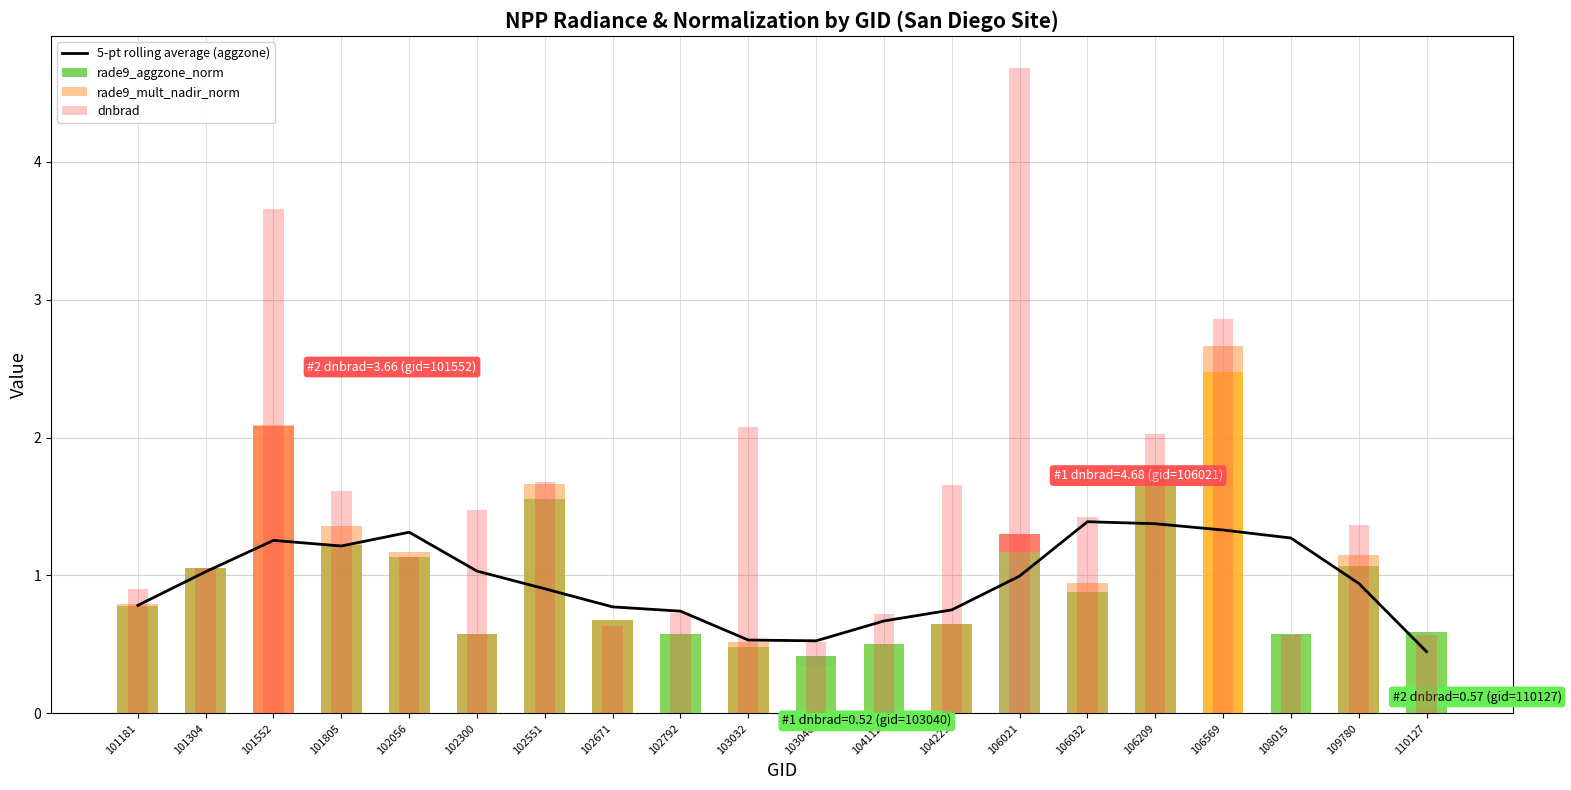

What is the difference between the rade9_mult_nadir_norm values at 106032 and 103032?

0.4